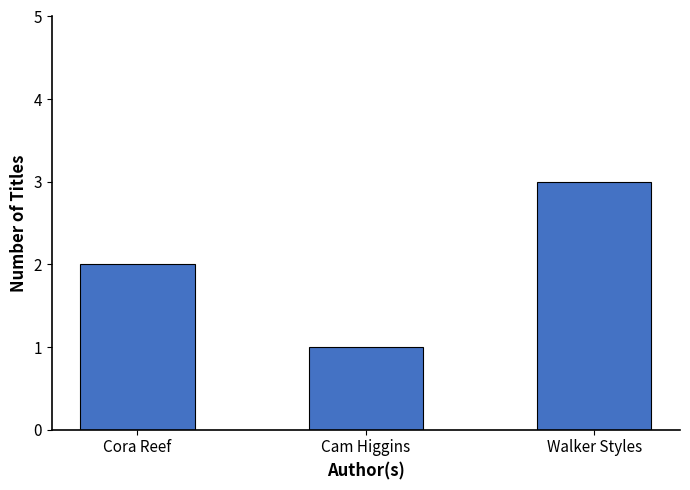

What is the average value?

2